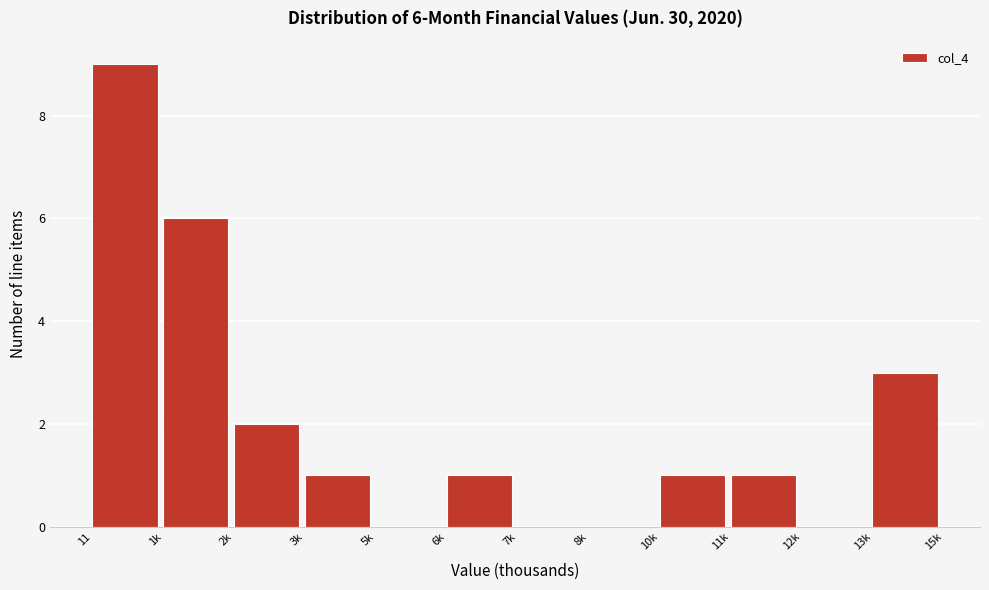

Reading left to right, what are all the values shown in this chart?

11=9	1k=6	2k=2	3k=1	5k=0	6k=1	7k=0	8k=0	10k=1	11k=1	12k=0	13k=3